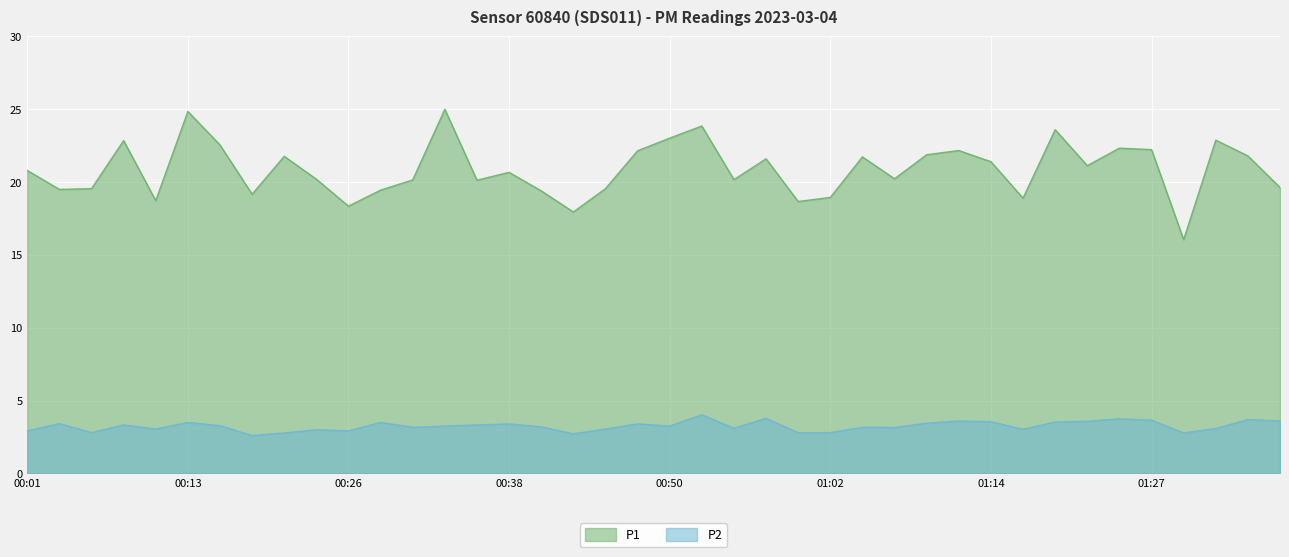

At which category is the sum across all series the highest?

00:13